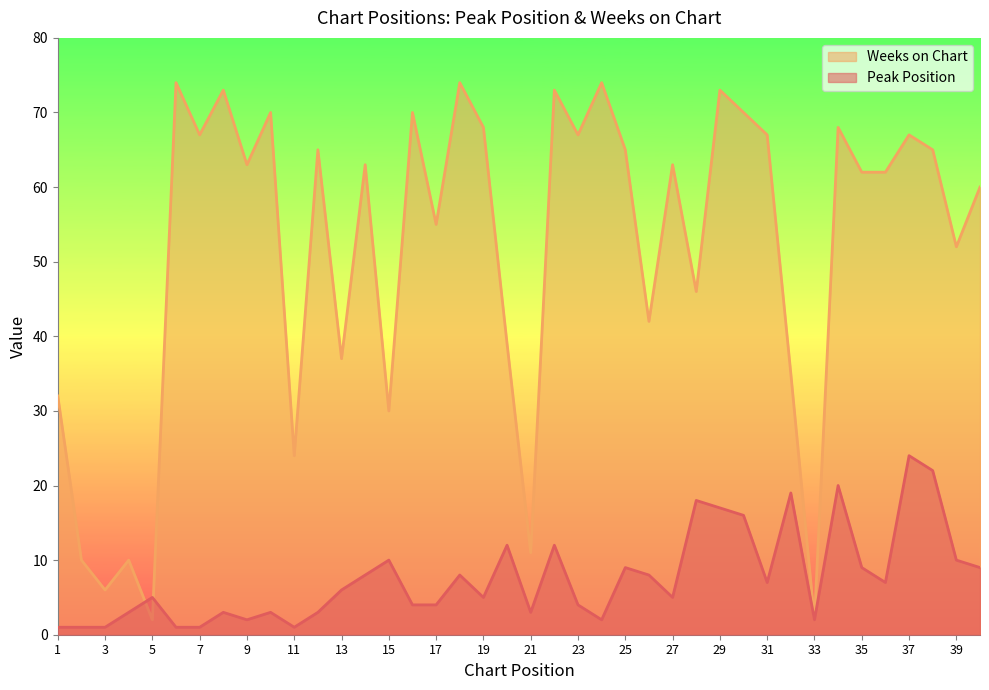

What is the spread (max minus min) of values at 29?

56